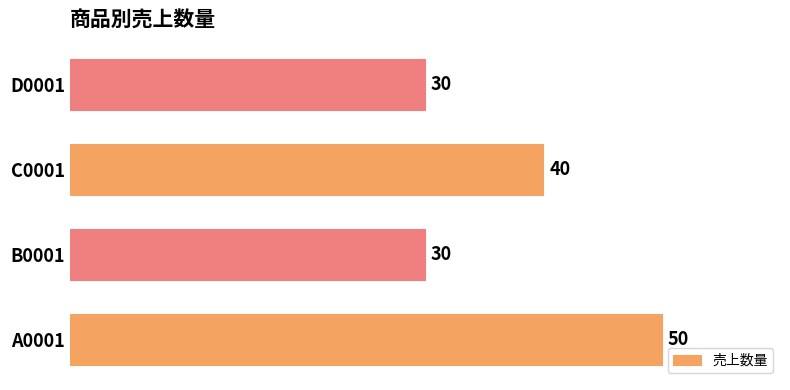

Count the number of categories in the chart.

4